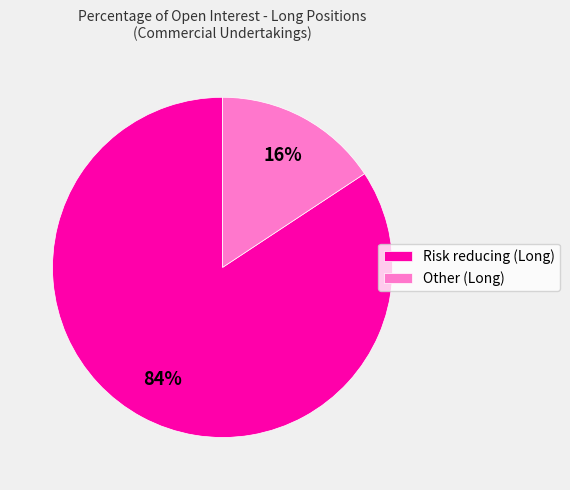

Which category accounts for the majority?

Risk reducing (Long)